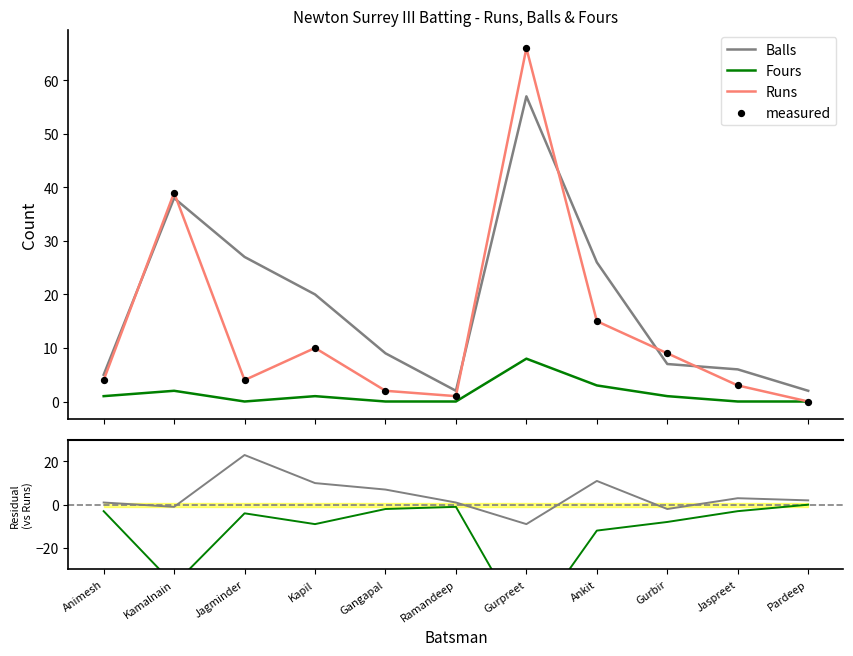

Which series has the largest Y range (max minus min)?

Runs